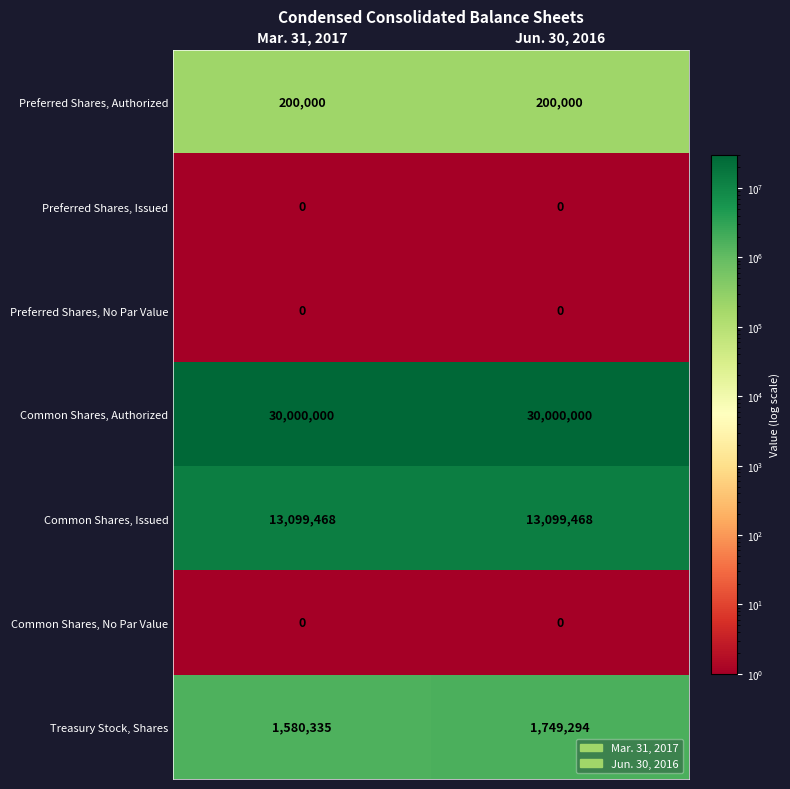

The value of Preferred Shares, Authorized at Mar. 31, 2017 is 118818. True or false?

False